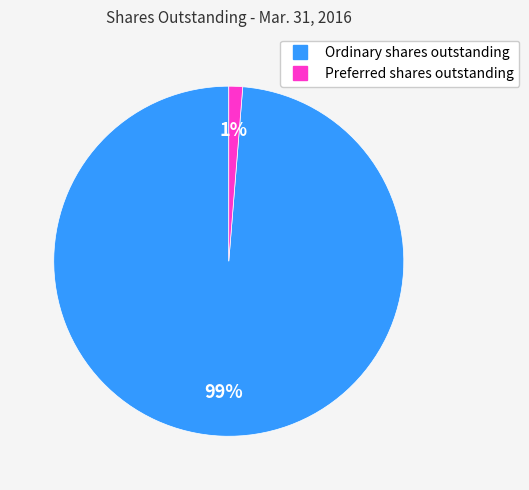

Which category has the smallest portion of the pie?

Preferred shares outstanding